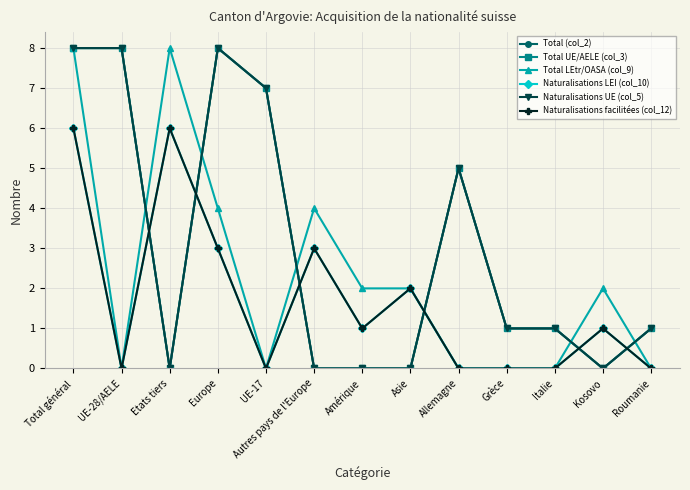

What is the maximum value for Total UE/AELE (col_3)?

8